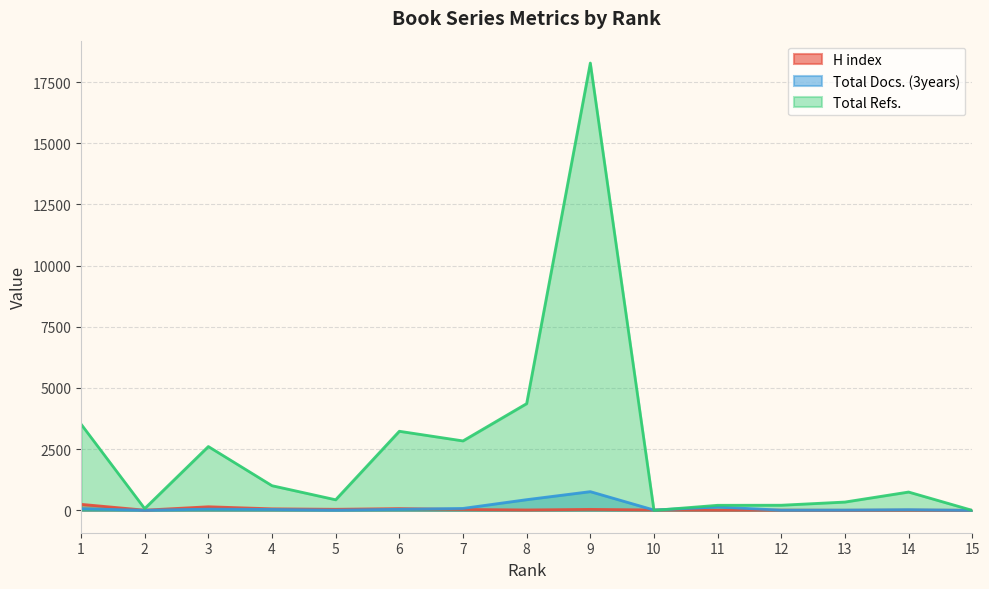

Which series has the largest total across all categories?

Total Refs.